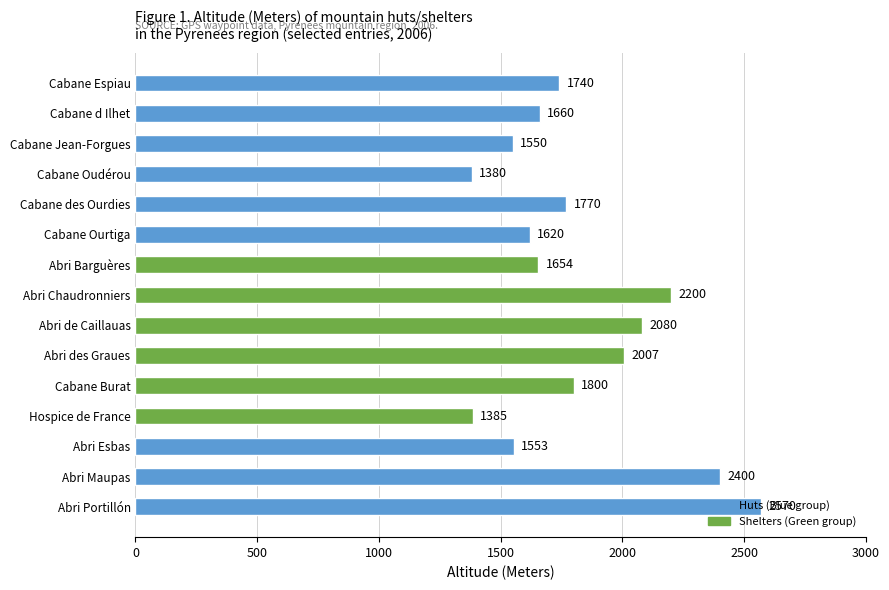

What is the label of the 7th bar from the top?

Abri Barguères